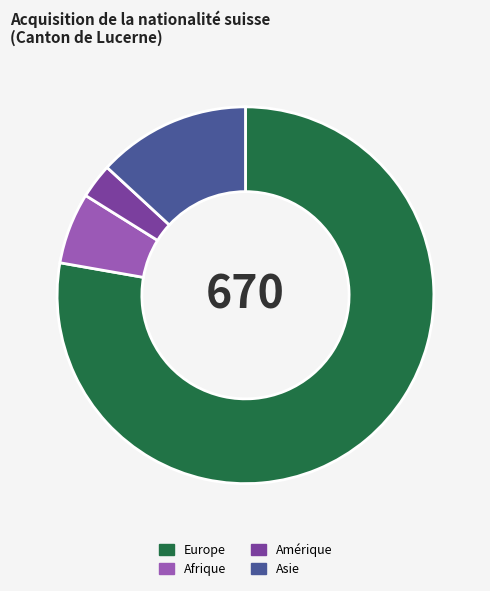

Count the number of slices in the pie.

4